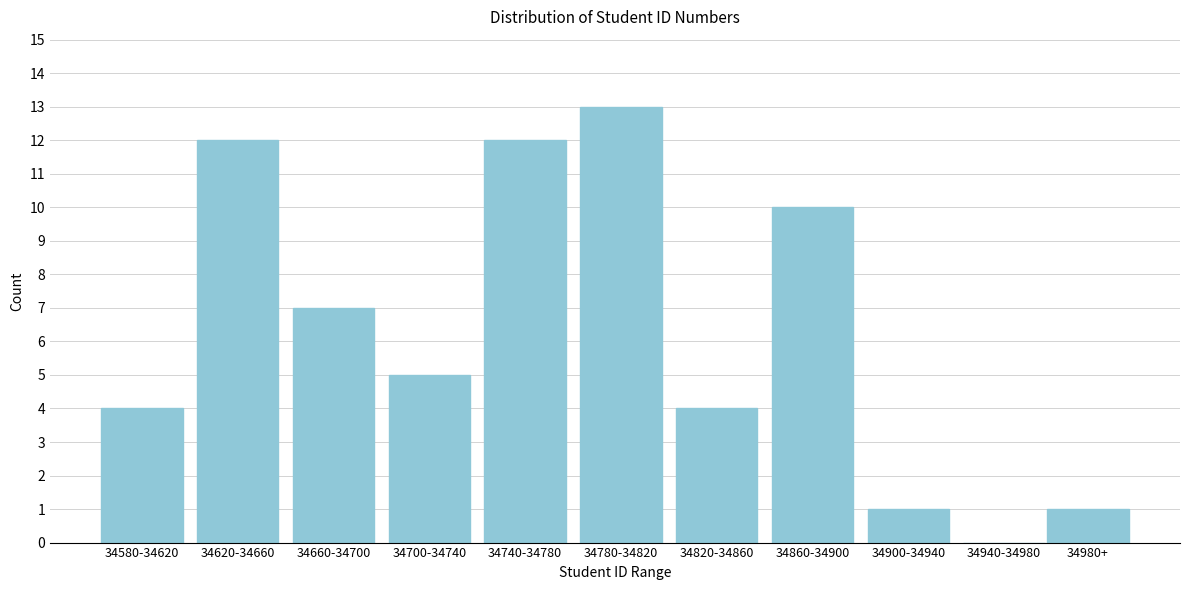

Reading right to left, what are all the values shown in this chart?

34980+=1	34940-34980=0	34900-34940=1	34860-34900=10	34820-34860=4	34780-34820=13	34740-34780=12	34700-34740=5	34660-34700=7	34620-34660=12	34580-34620=4